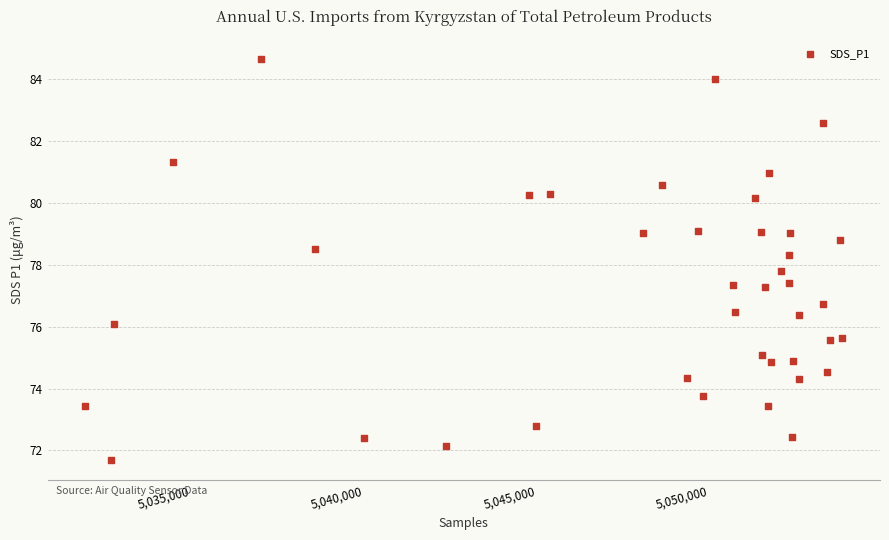

What is the range of Y values (max minus min)?

13.0